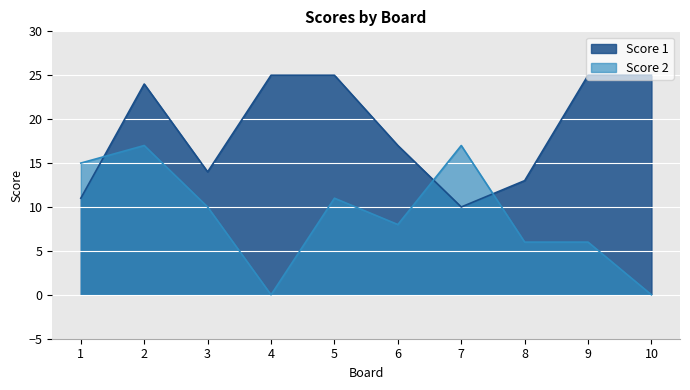

What is the difference between the Score 2 values at 5 and 8?

5